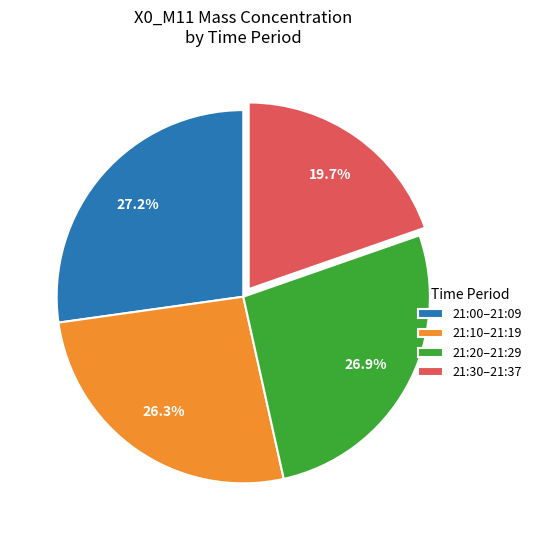

How many slices are in this pie chart?

4